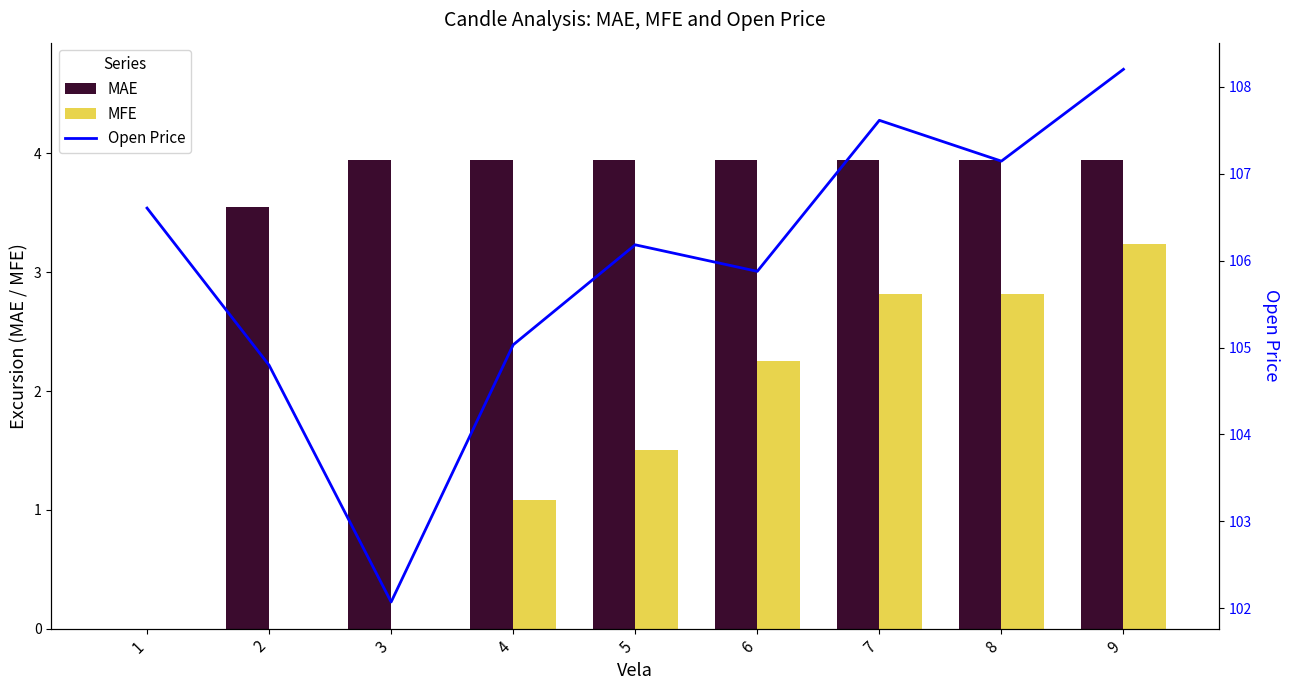

Reading left to right, list all the values displayed in this chart.

MAE: 0.0	3.5	3.9	3.9	3.9	3.9	3.9	3.9	3.9
MFE: 0.0	0.0	0.0	1.1	1.5	2.3	2.8	2.8	3.2
Open Price: 106.6	104.8	102.1	105.0	106.2	105.9	107.6	107.1	108.2